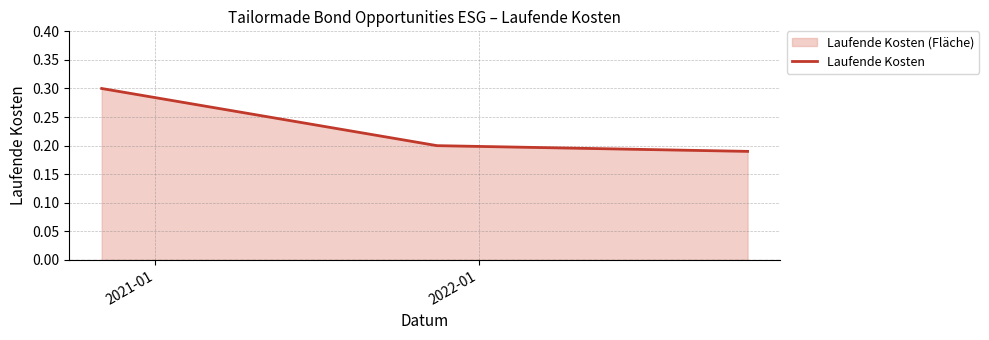

What is the maximum value shown in the chart?

0.3